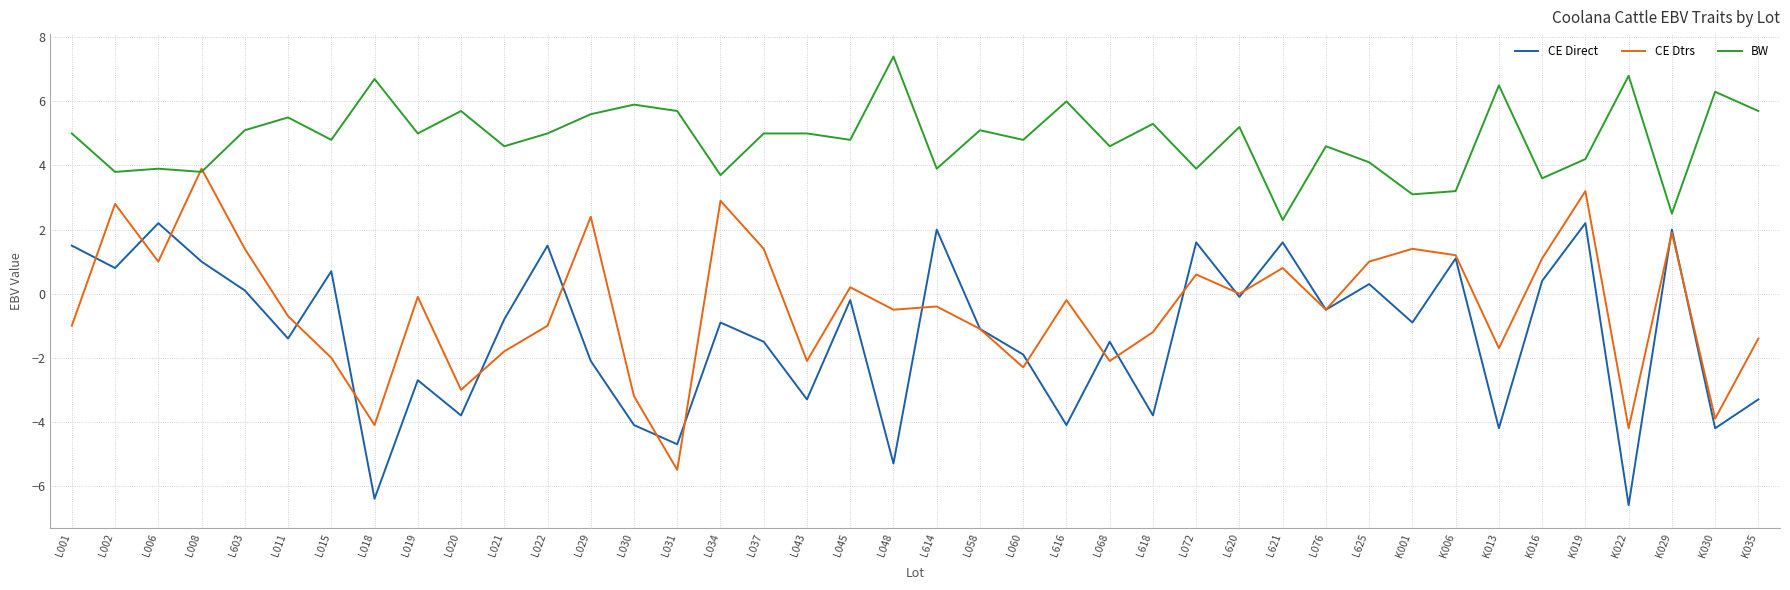

Which series ends up on top after the final intersection of CE Dtrs and CE Direct?

CE Dtrs